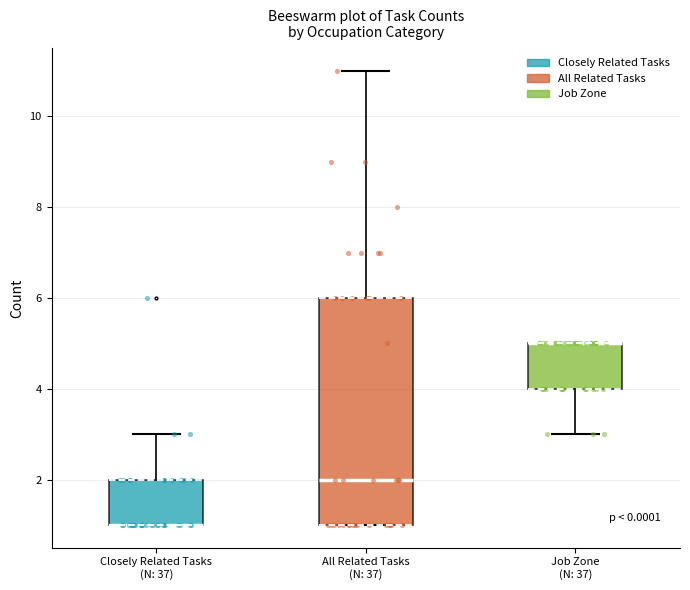

Where does the upper whisker of the box for All Related Tasks (N: 37) end on the y-axis? The values are not printed on the chart, so give them approximately, as read against the axis.

11